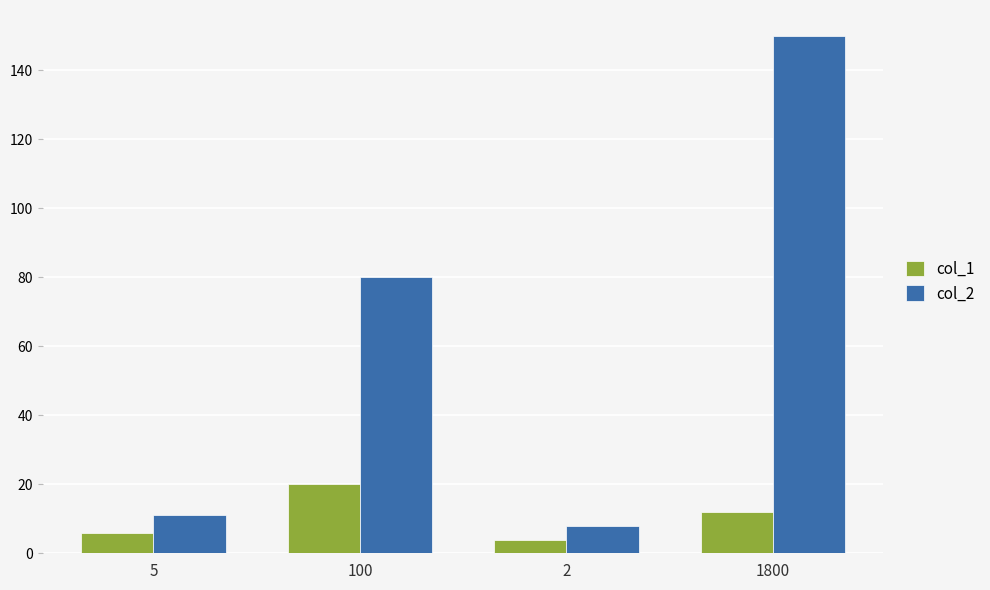

What is the total value across all series at 5?

17.0